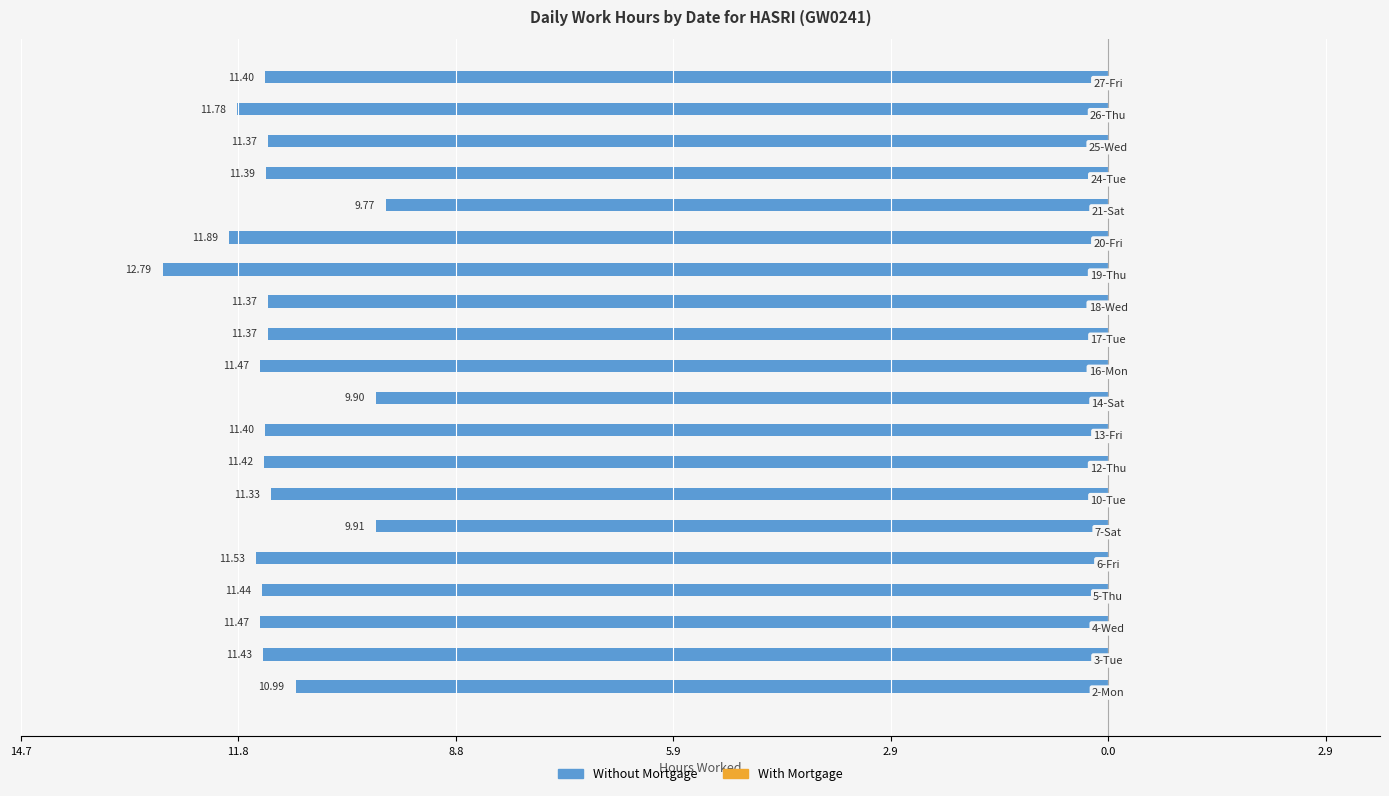

Does the chart contain any negative values?

Yes